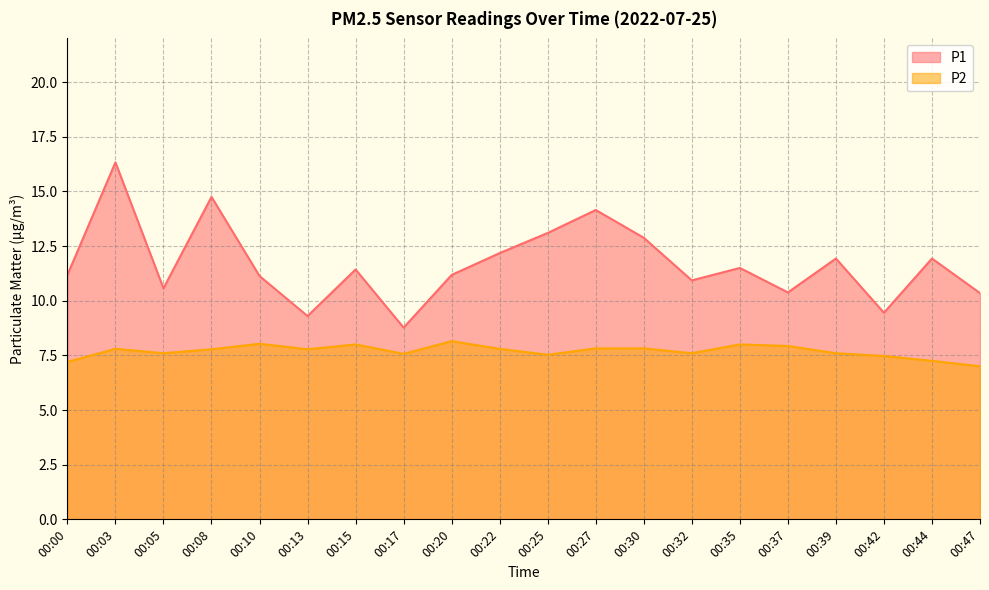

In P1, how many points are lower than both neighbors (excluding endpoints)?

6